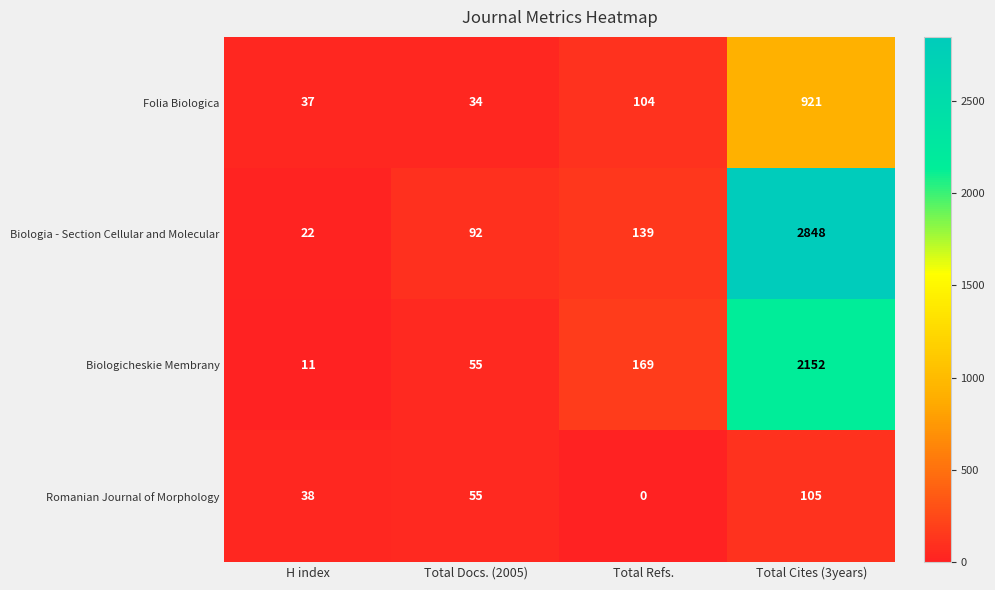

Which series has the widest spread of values?

Biologia - Section Cellular and Molecular